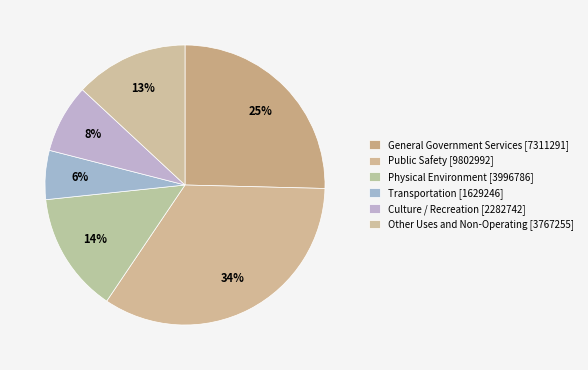

Does General Government Services [7311291] represent more than half of the total?

No